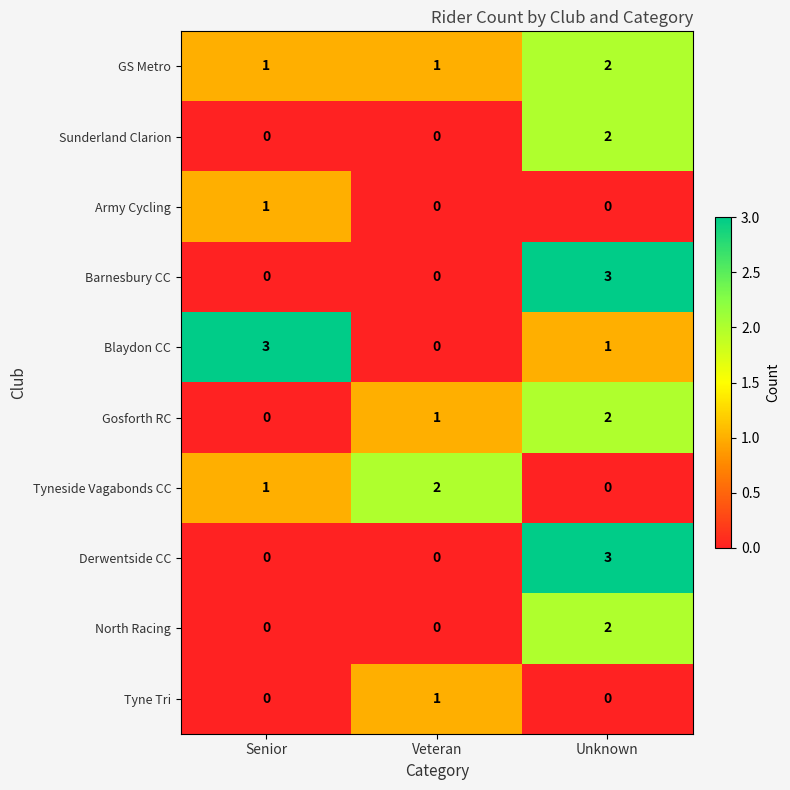

What is the sum of all Gosforth RC values?

3